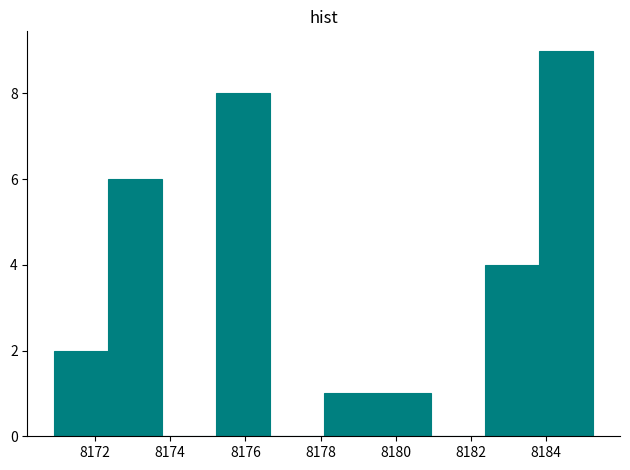

How tall is the bar that spans 8178.0 to 8179.6 on the x-axis? Neither the bar edges nor the heights are printed on the chart, so give them approximately, as read against the axes.

1